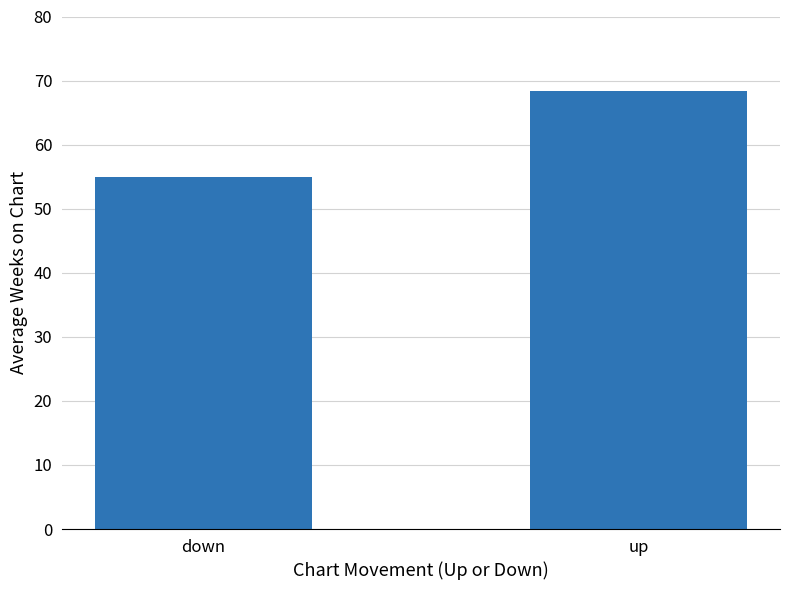

How many categories are shown in the chart?

2